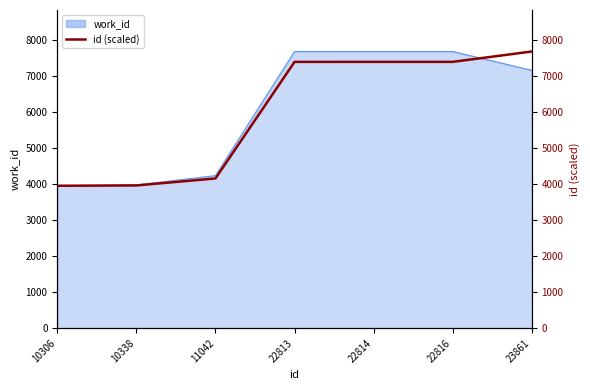

What is the smallest value displayed?

3957.0